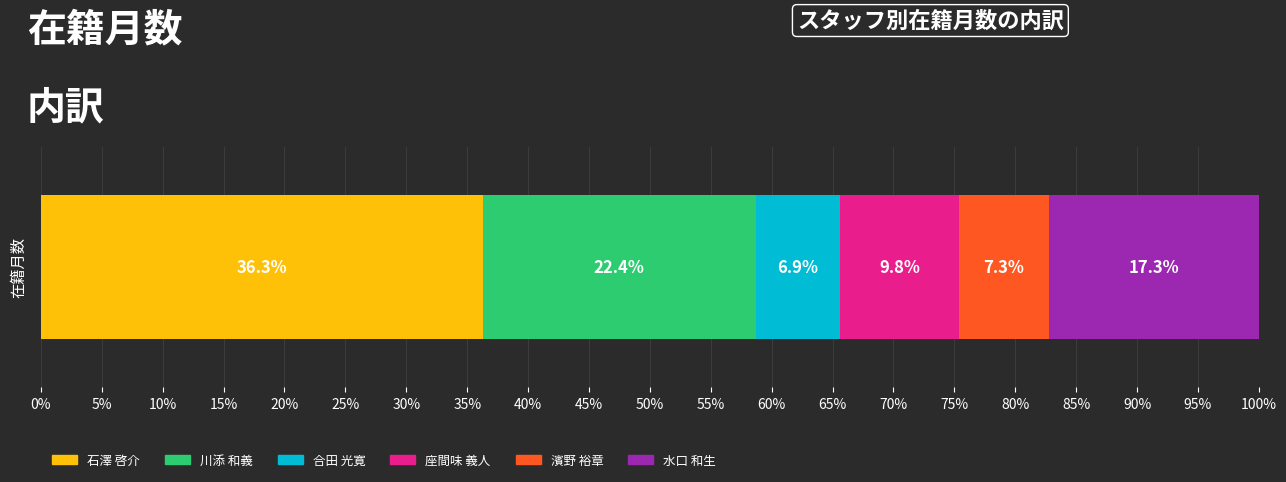

What are all the series names shown in the legend?

石澤 啓介, 川添 和義, 合田 光寛, 座間味 義人, 濱野 裕章, 水口 和生